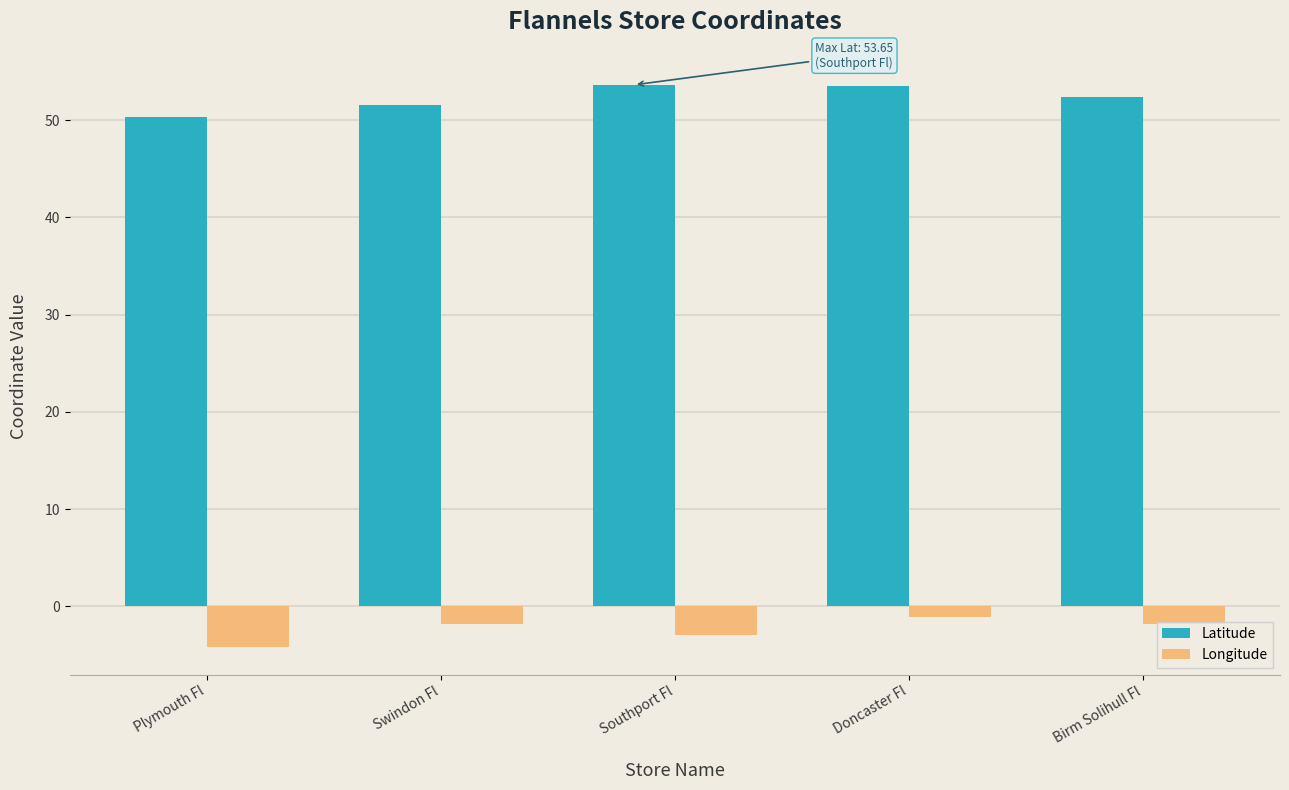

Count the number of data series in this chart.

2